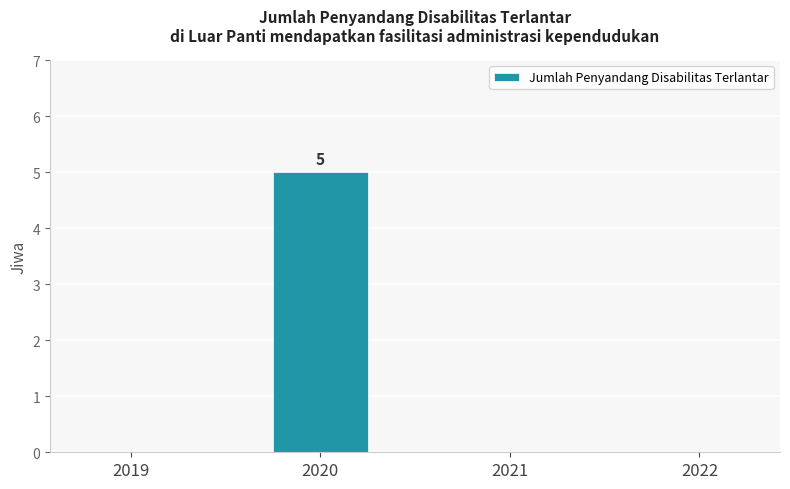

The value at 2021 is -3. True or false?

False